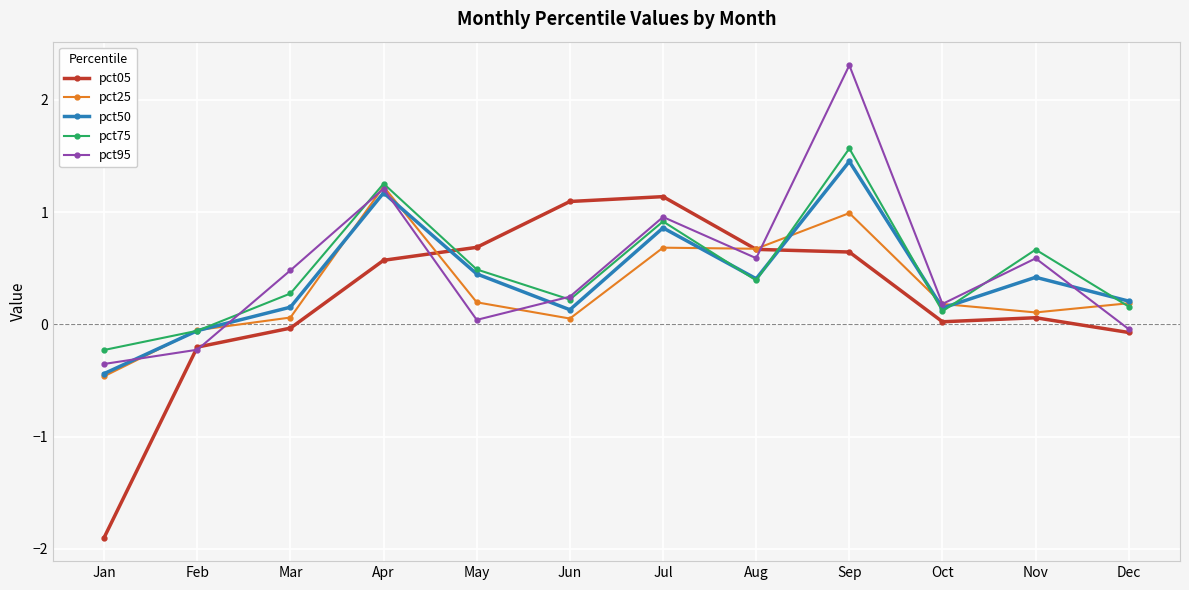

What is the value of the pct05 point at the 9th from the left?

0.6